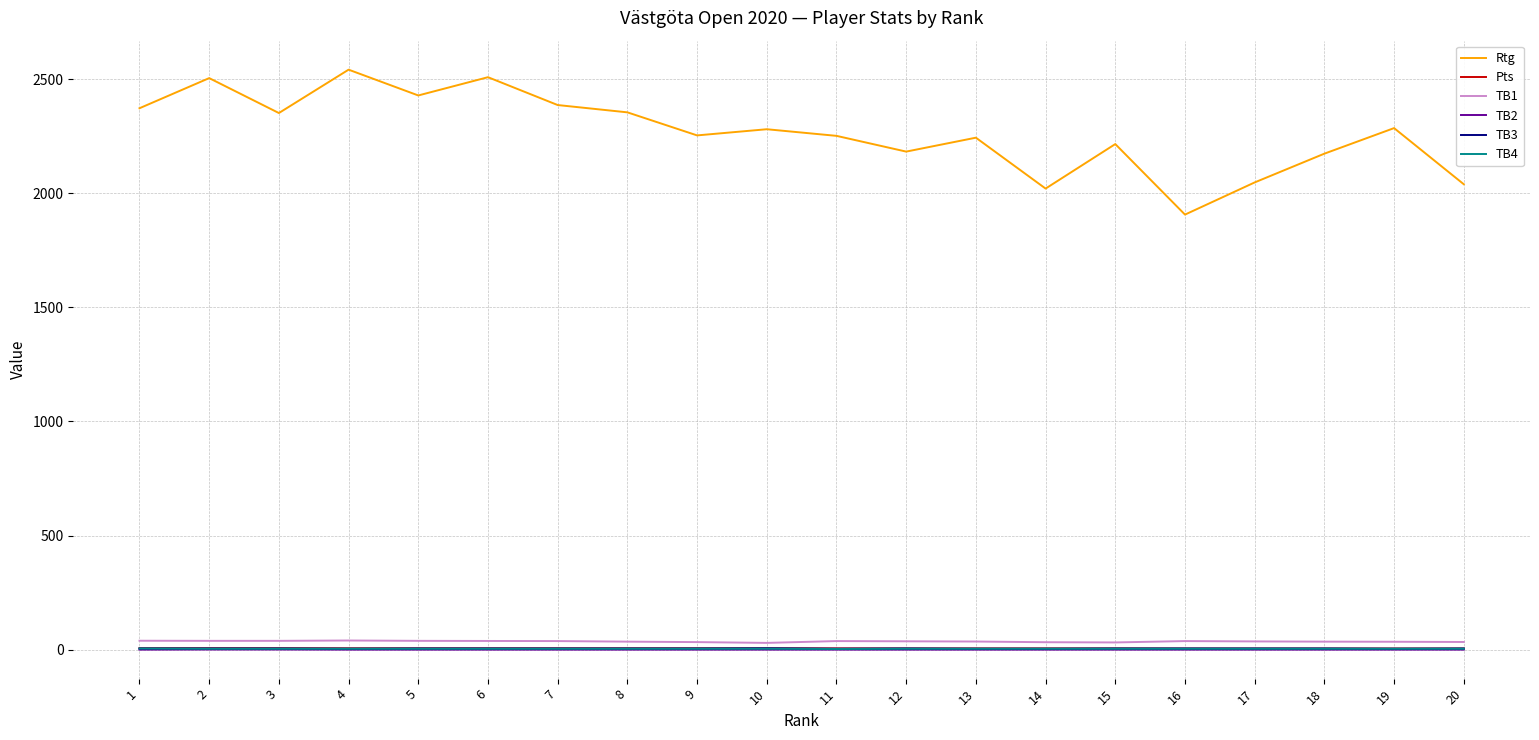

True or false: Rtg and TB3 cross at least once.

False